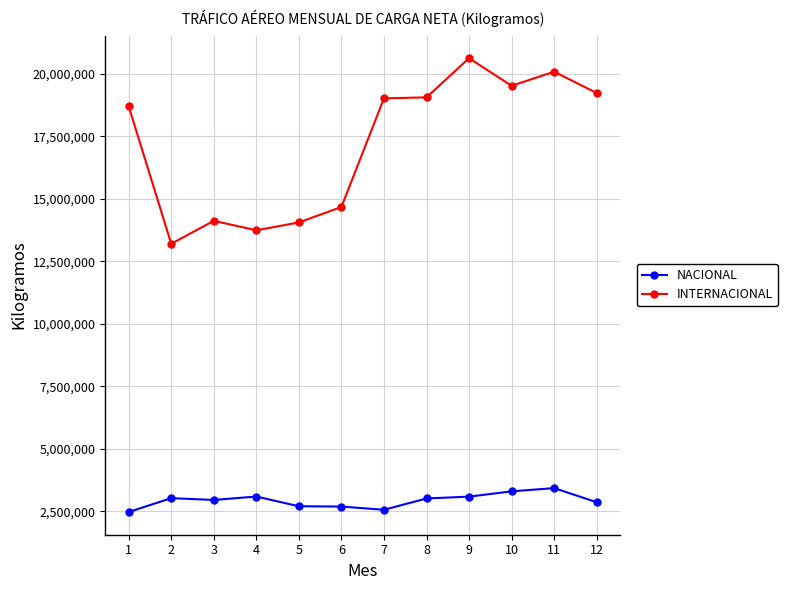

Is the value of INTERNACIONAL at 10 greater than the value of NACIONAL at 2?

Yes